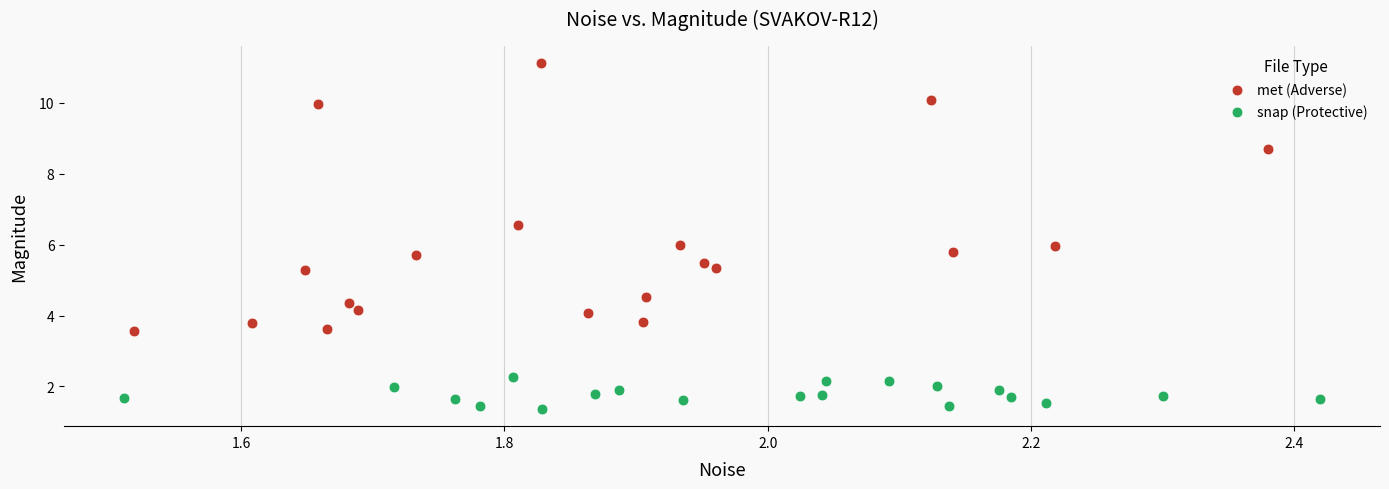

Which series has the largest Y range (max minus min)?

met (Adverse)